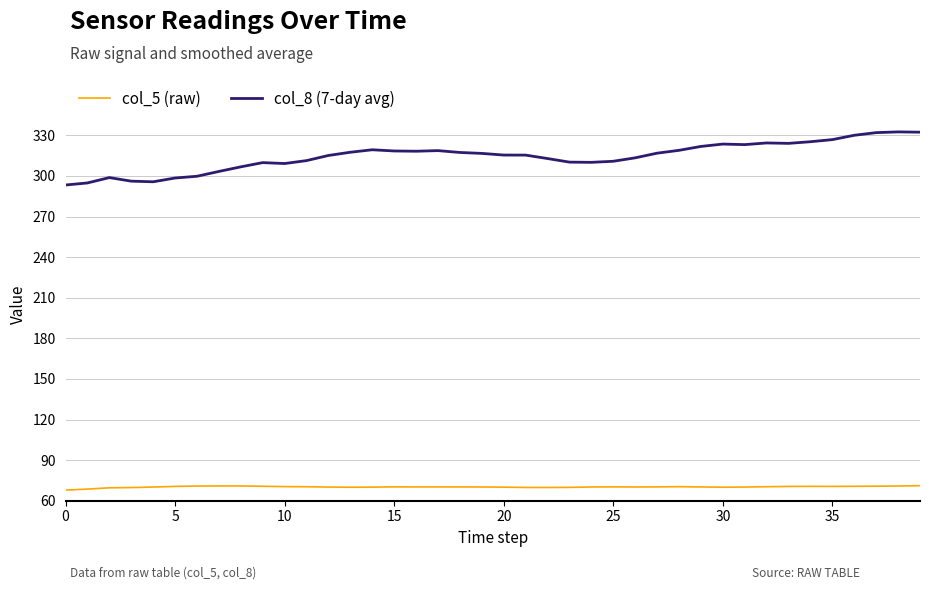

List the series in order of their peak value, highest first.

col_8 (7-day avg), col_5 (raw)